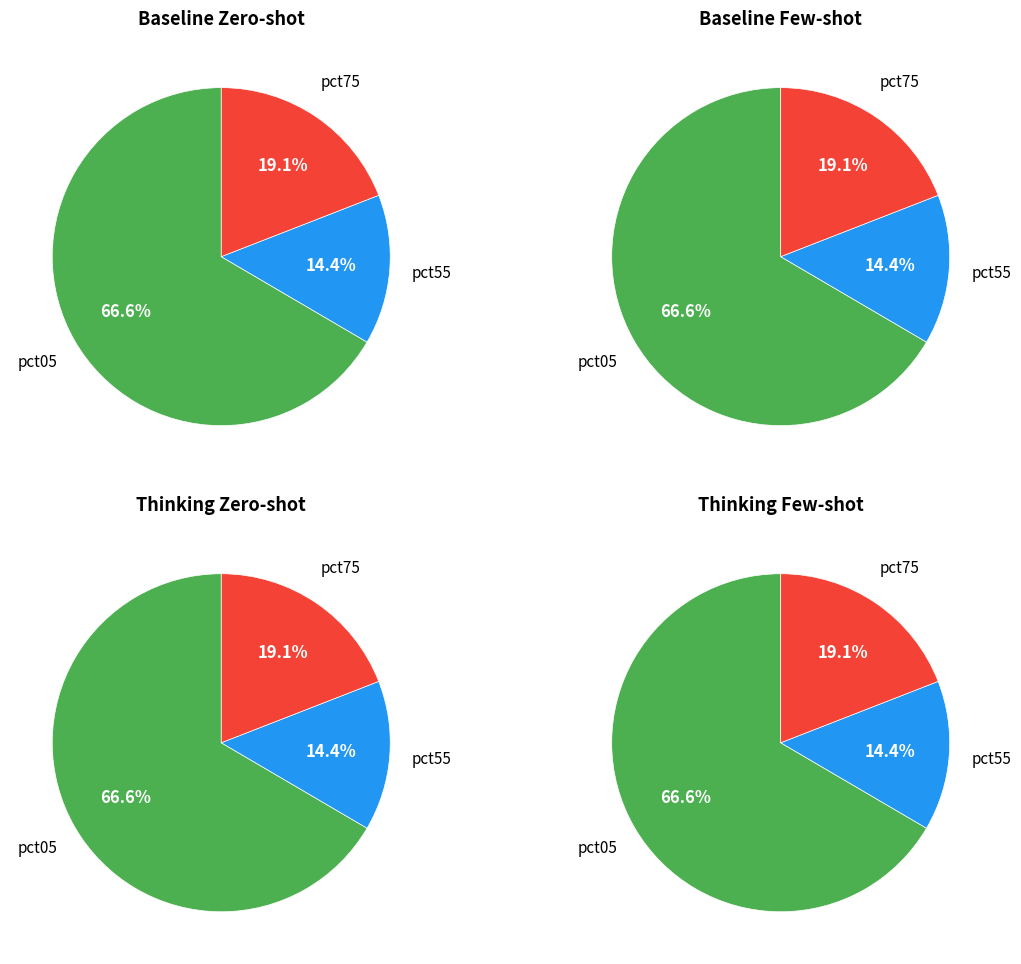

Is it true that pct45 is 1% of the pie?

False